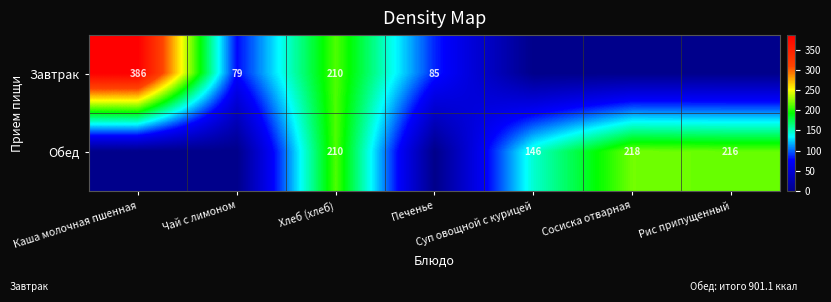

What is the difference between the Завтрак values at Хлеб (хлеб) and Каша молочная пшенная?

176